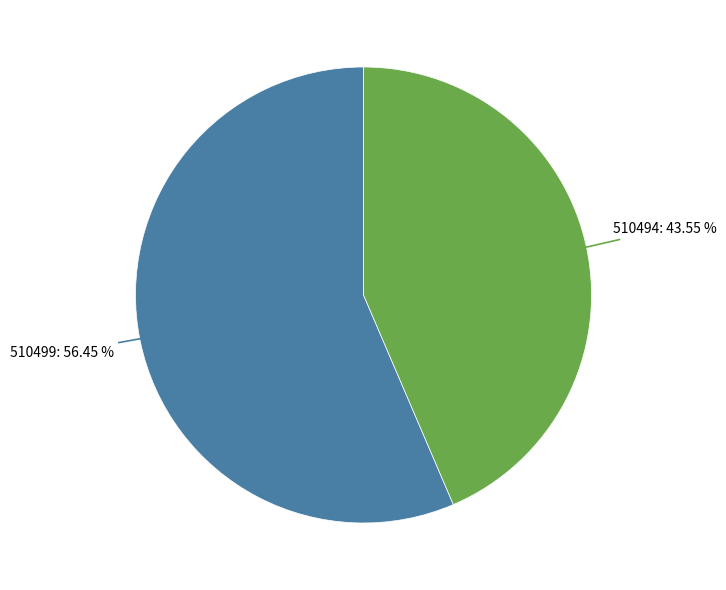

Is there a majority slice in this chart?

Yes